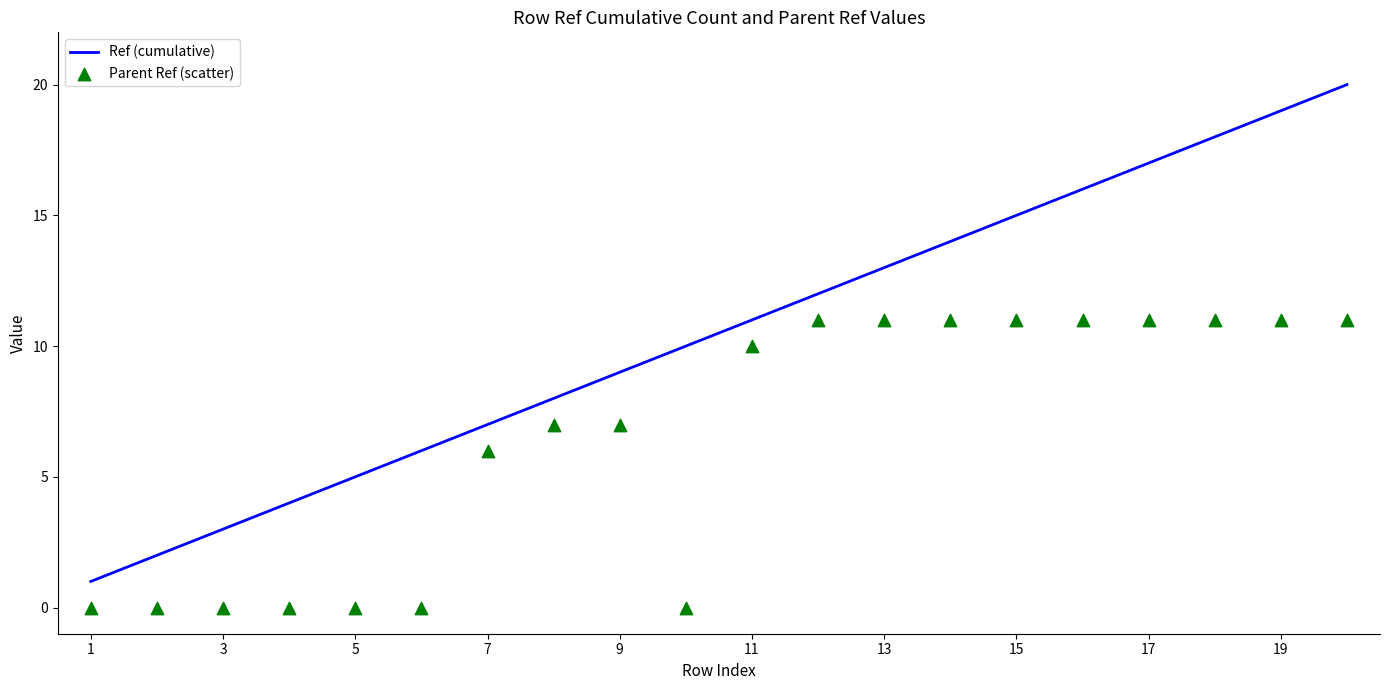

Which series has the largest Y range (max minus min)?

Ref (cumulative)